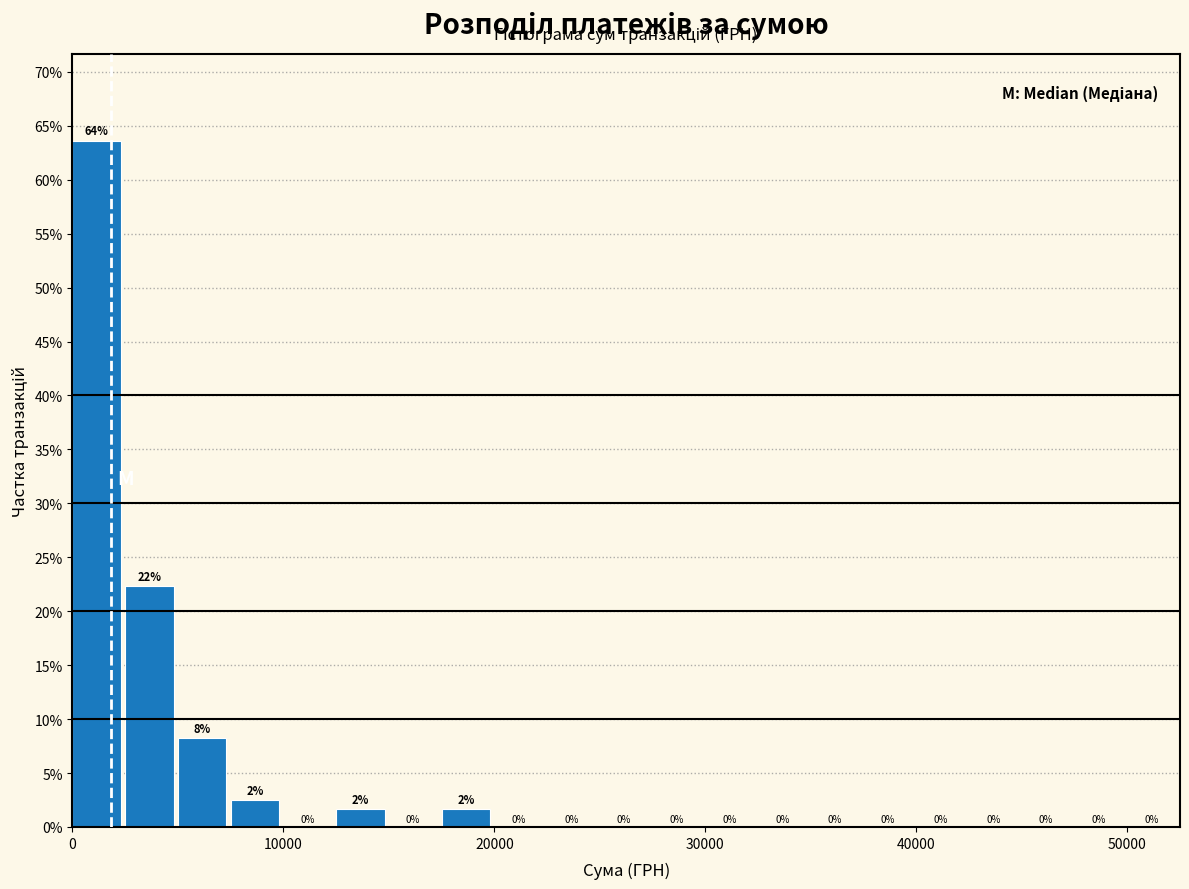

Read against the x-axis, roughly where is the centre of the tallest bar?

1000